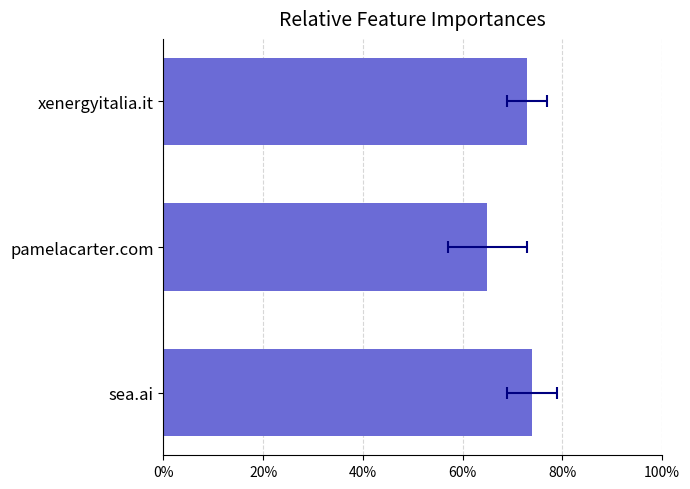

Count the values in the range 65 to 74.

3